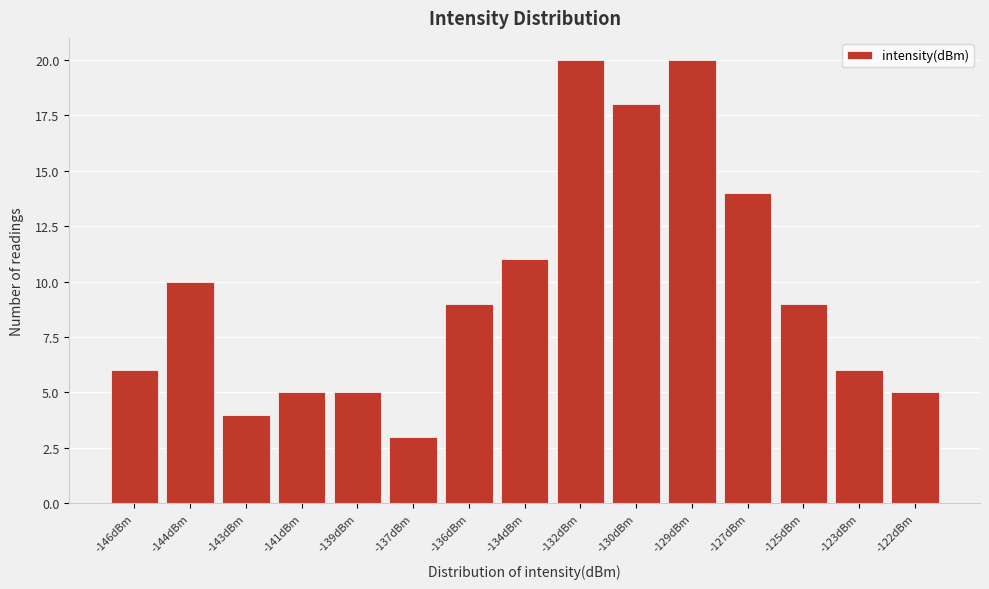

Reading left to right, list all the values displayed in this chart.

6	10	4	5	5	3	9	11	20	18	20	14	9	6	5